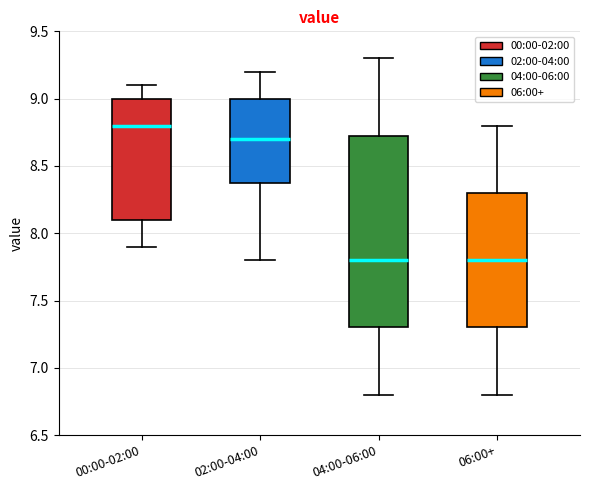

Reading left to right, transcribe this box plot: for each box, give where its median line is, the range the box spans, and where its two whiskers end, as read against the y-axis. The values are not printed on the chart, so give them approximately, as read against the axis.

00:00-02:00: median 8.80, box 8.10 to 9.00, whiskers 7.90 to 9.10
02:00-04:00: median 8.70, box 8.40 to 9.00, whiskers 7.80 to 9.20
04:00-06:00: median 7.80, box 7.30 to 8.75, whiskers 6.80 to 9.30
06:00+: median 7.80, box 7.30 to 8.30, whiskers 6.80 to 8.80